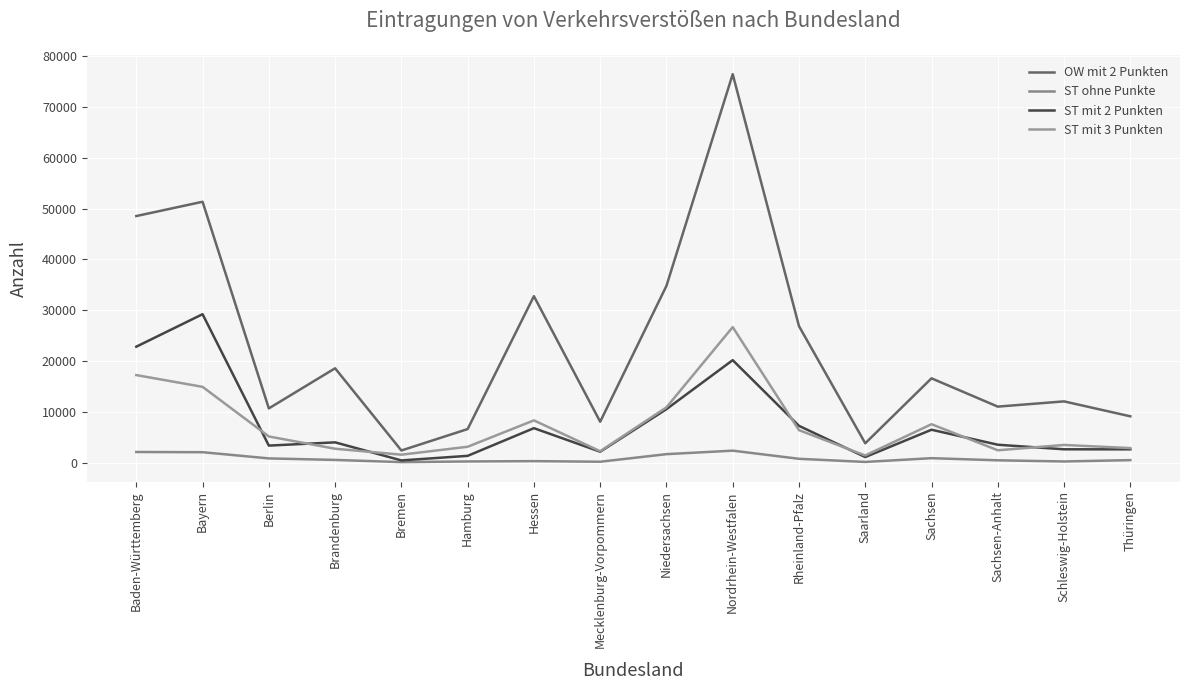

Is this an area chart (filled region under the line)?

No